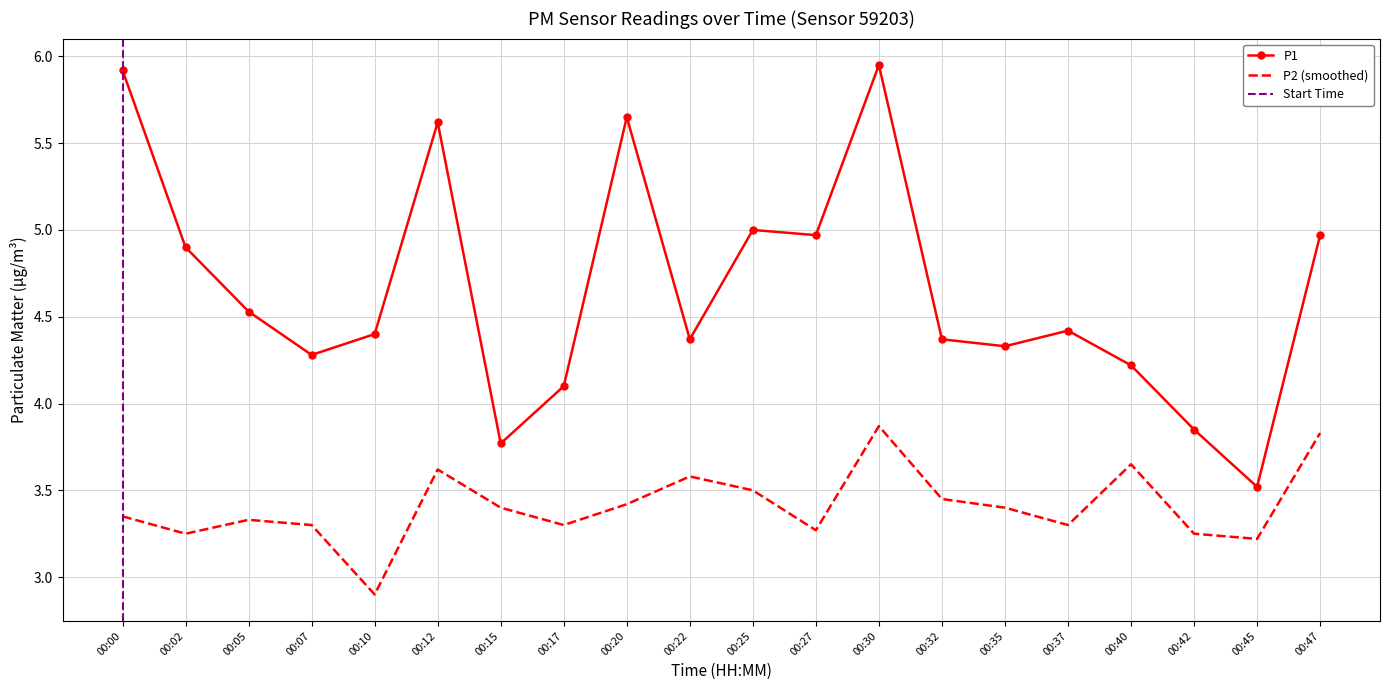

In P1, how many points are lower than both neighbors (excluding endpoints)?

6